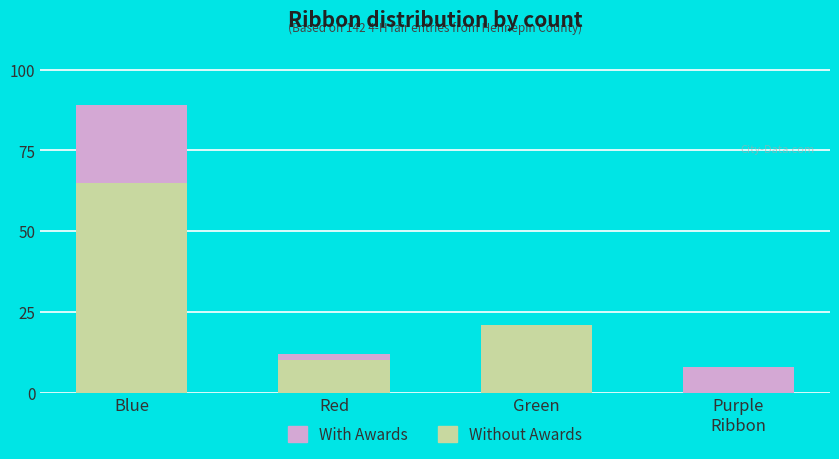

How many positive values does the Without Awards series have?

3